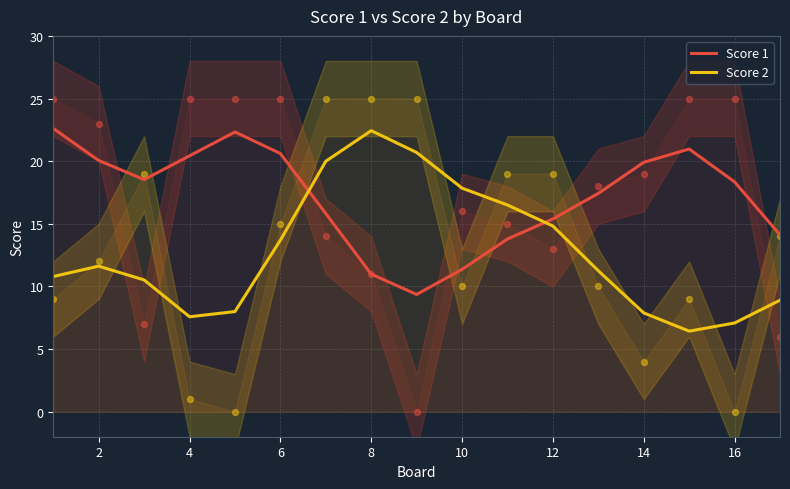

True or false: Score 1 and Score 2 intersect in this chart.

True